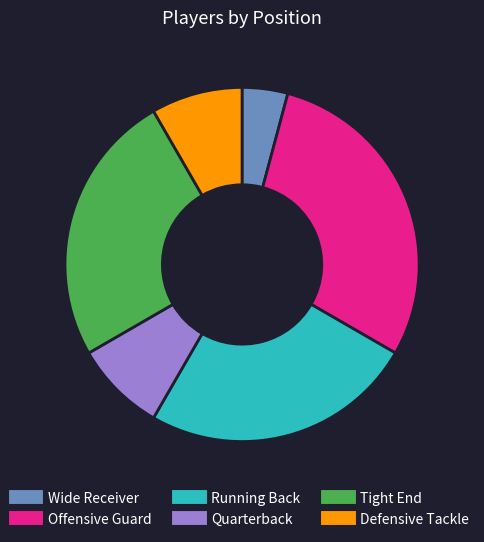

Do Offensive Guard and Defensive Tackle together represent more than half of the pie?

No